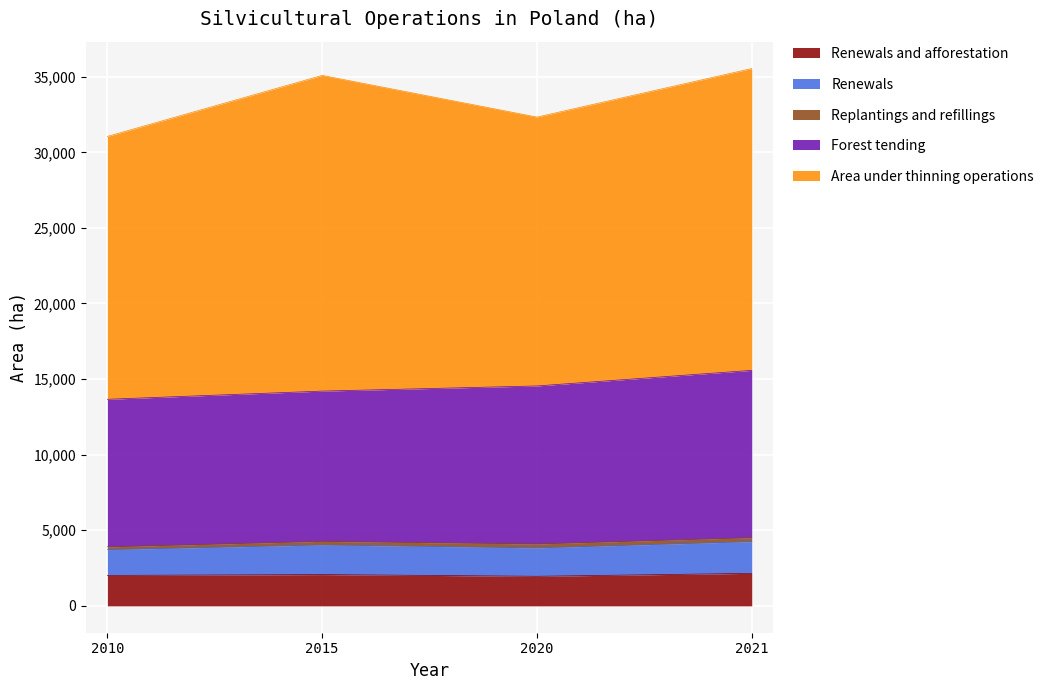

Is it true that Forest tending equals 10410.5 at 2021?

False